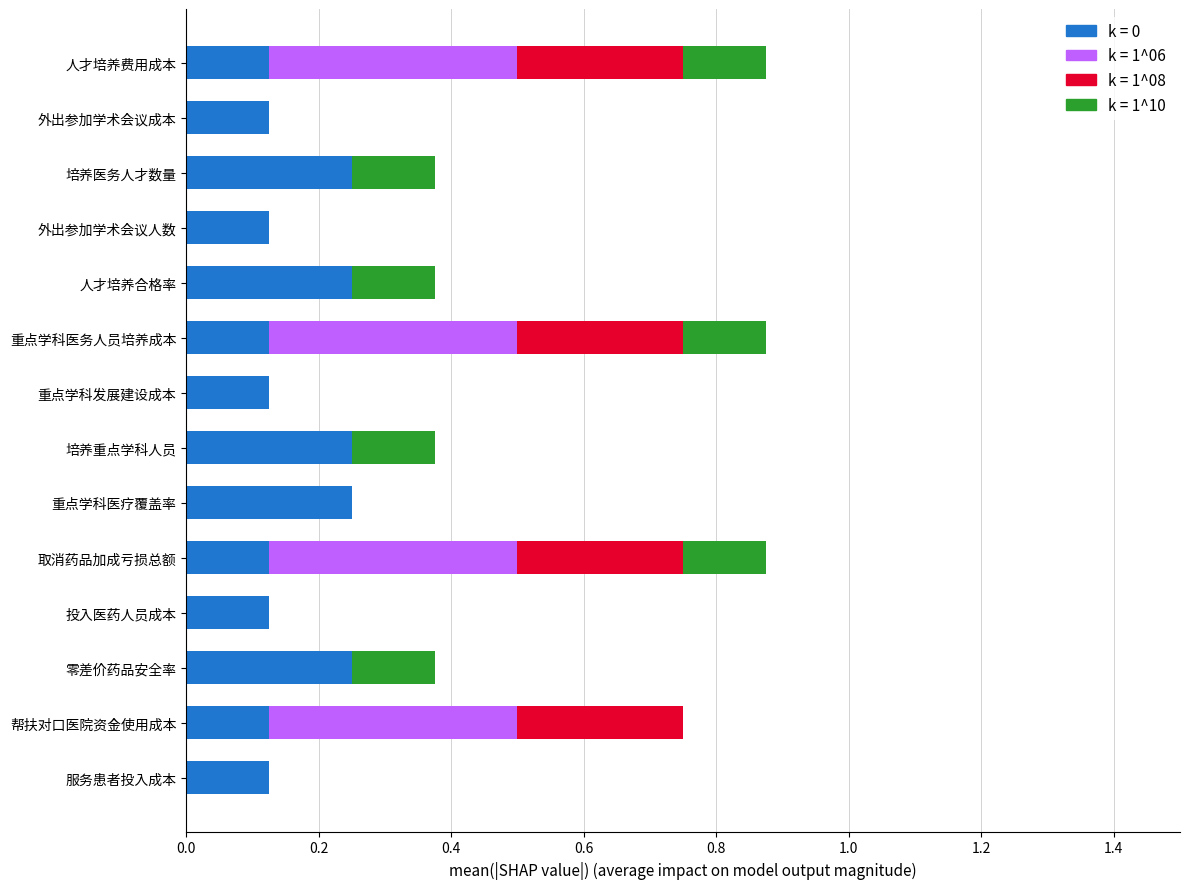

What is the total value across all series at 取消药品加成亏损总额?

0.9